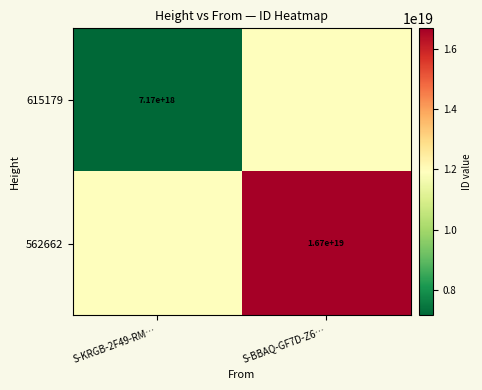

What is the spread (max minus min) of values at S-KRGB-2F49-RM…?

4751133917217599488